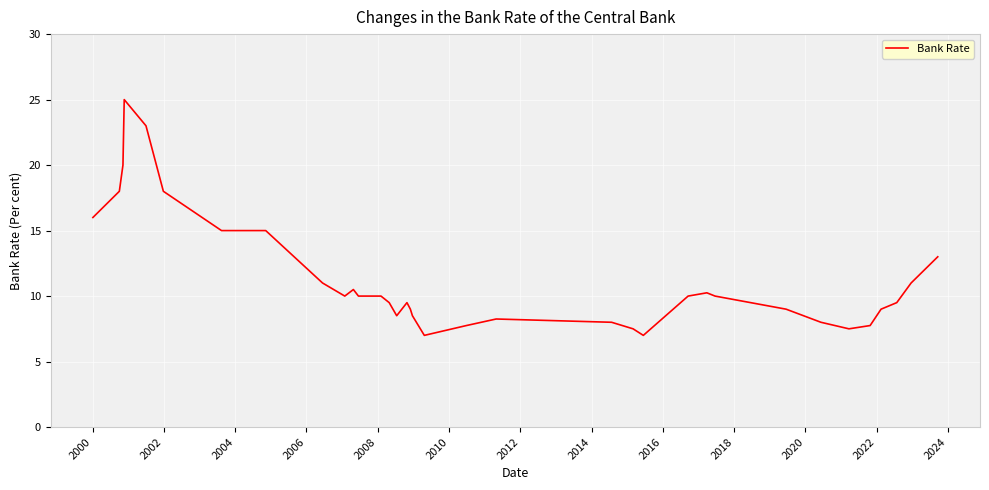

What is the maximum value shown in the chart?

25.0